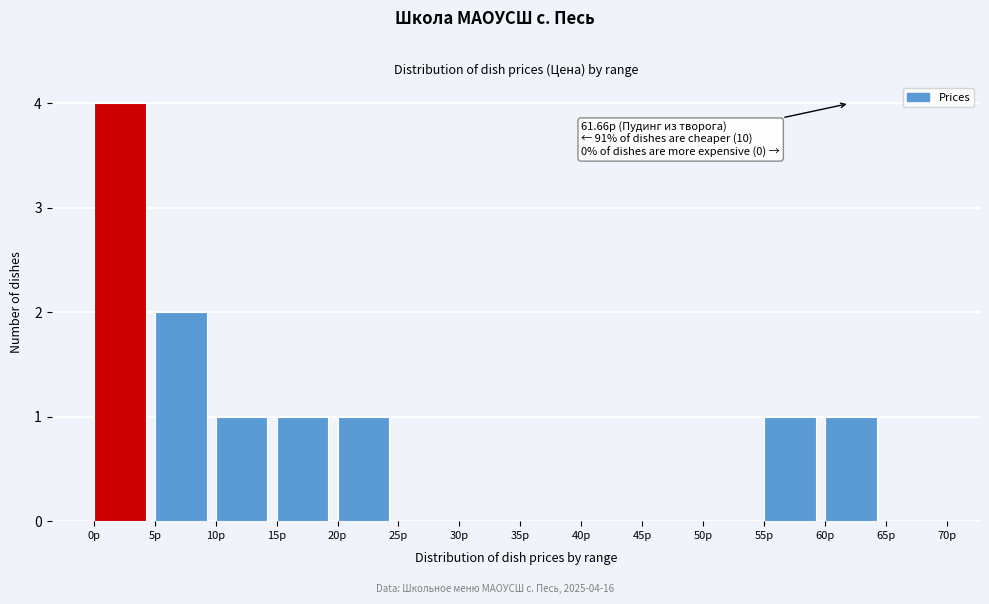

Which range on the x-axis has the tallest bar?

0 to 5